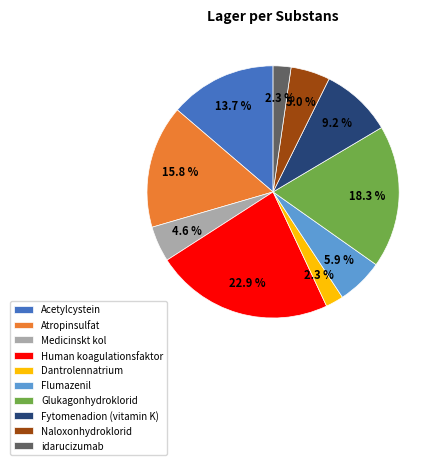

How many slices are in this pie chart?

10